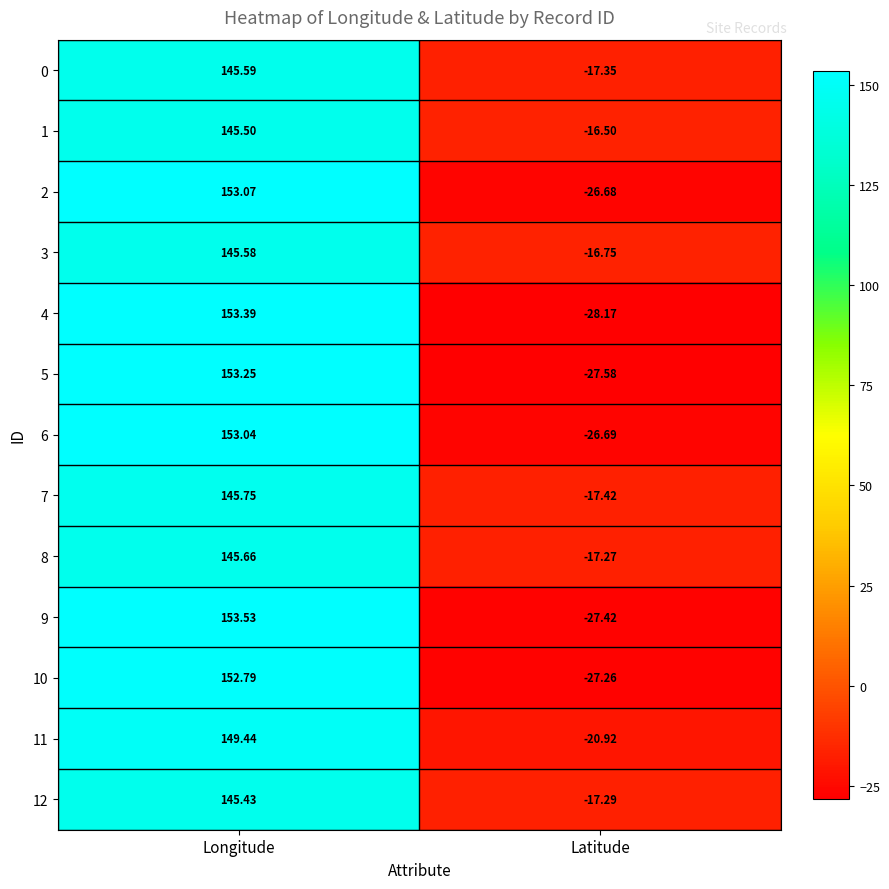

At which category does the chart reach its minimum across all series?

Latitude